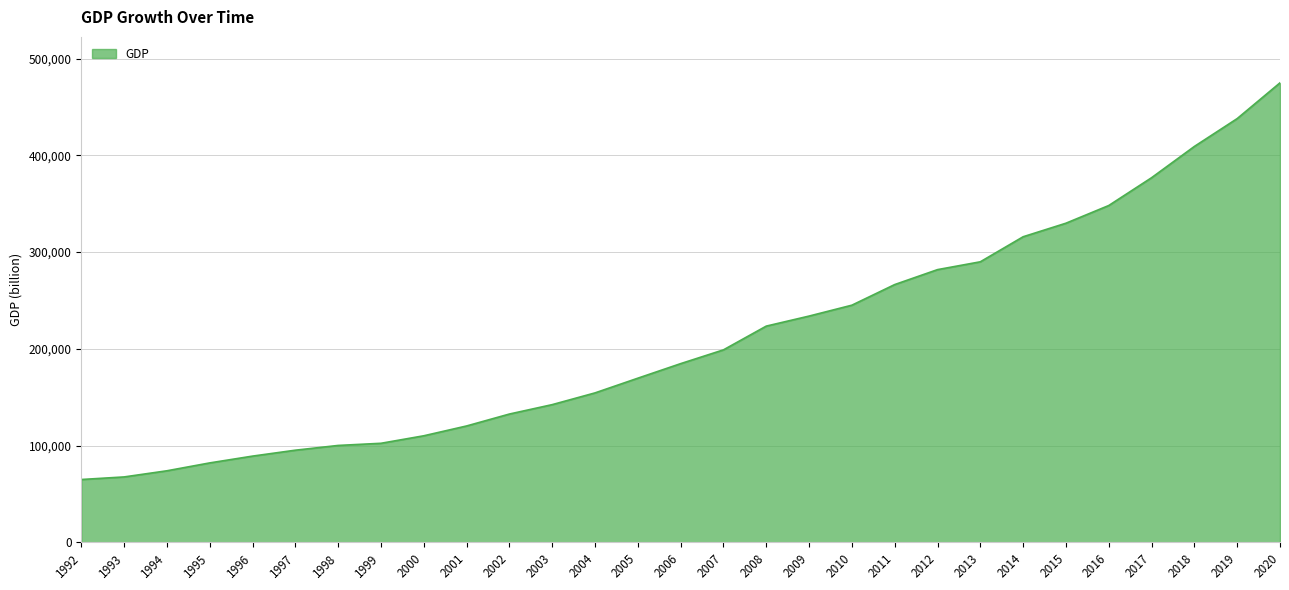

True or false: there are more than 1 points higher than both neighbors.

False